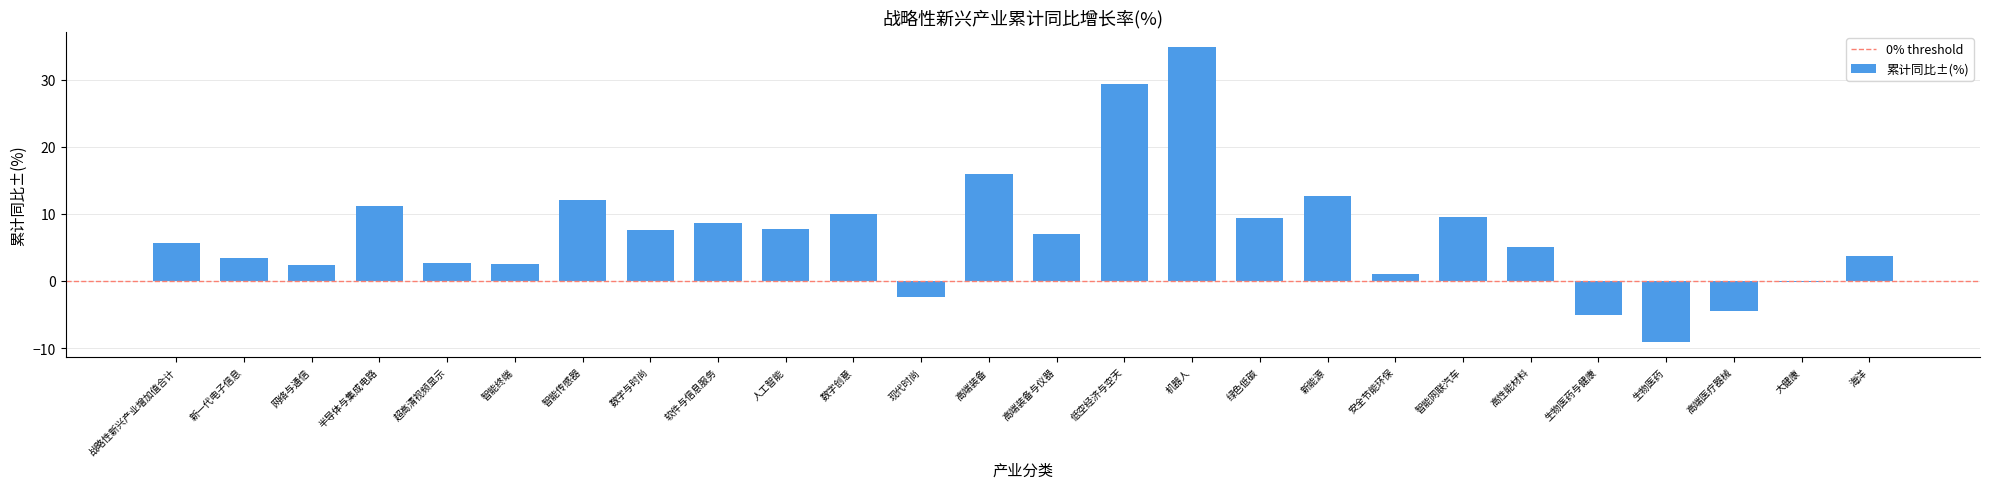

Read the value at 数字创意.

10.0